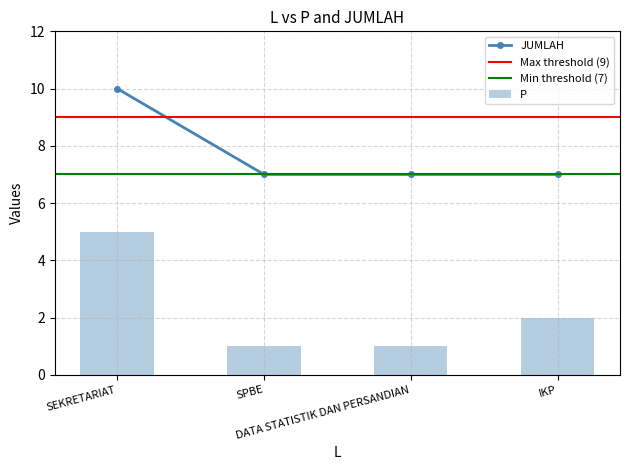

The JUMLAH series shows 2 at DATA STATISTIK DAN PERSANDIAN. True or false?

False